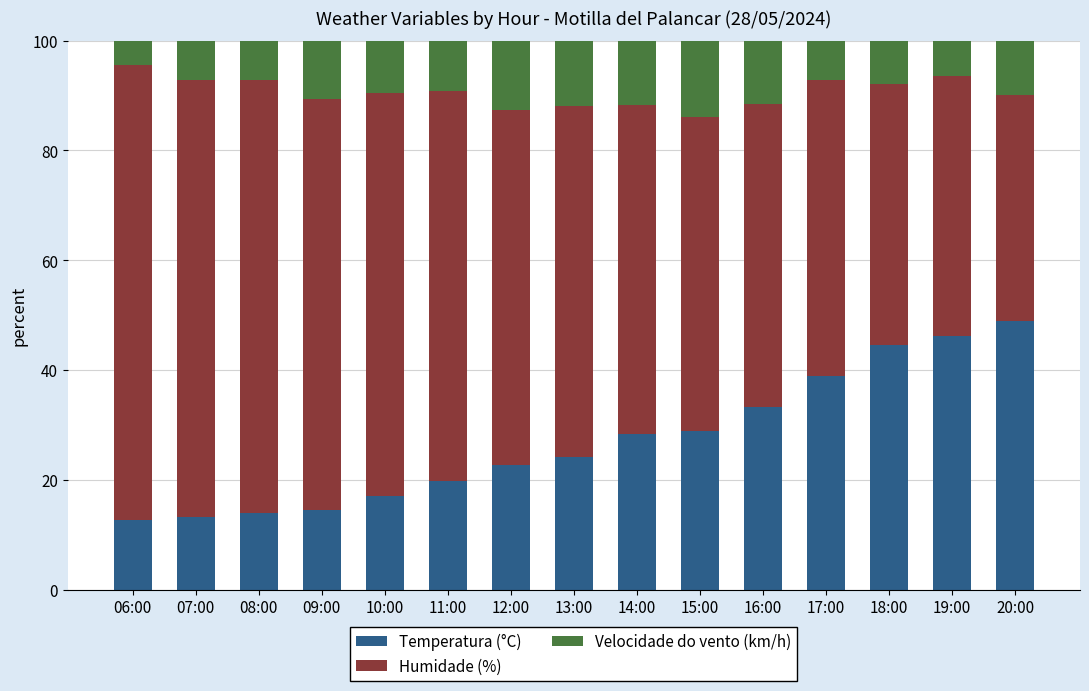

The value of Temperatura (°C) at 15:00 is 28.8. True or false?

True